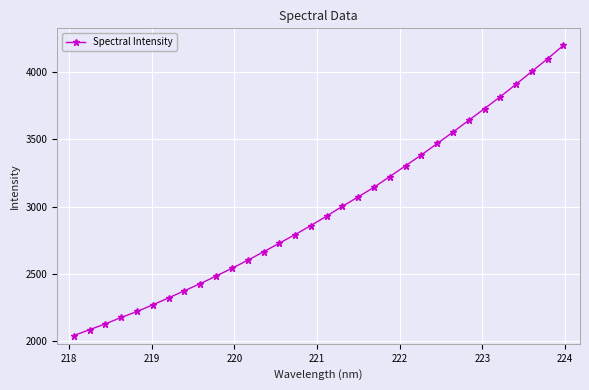

True or false: the data has more than 2 interior local peaks.

False